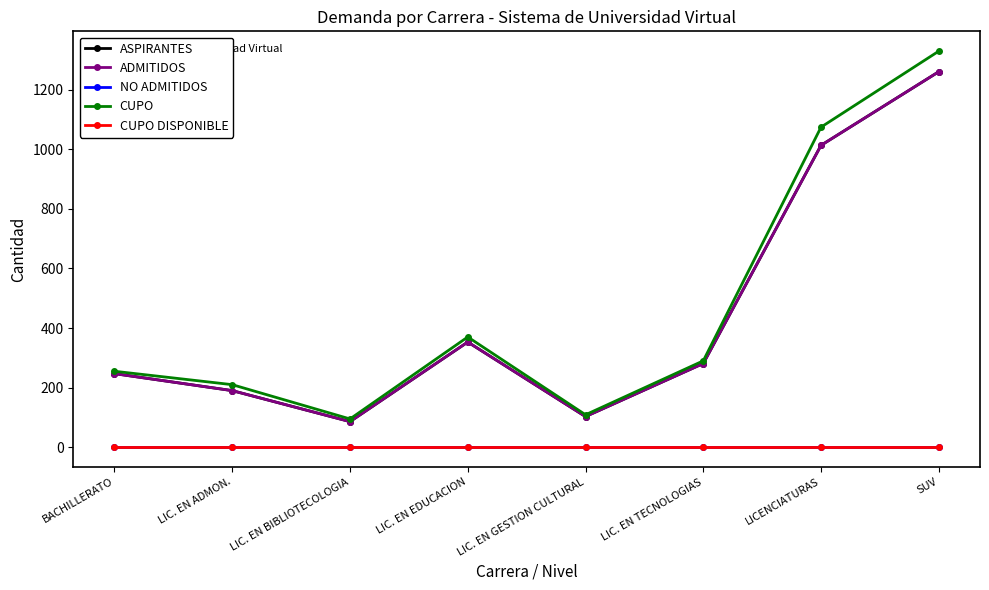

Which has a higher value, LIC. EN TECNOLOGIAS or LIC. EN GESTION CULTURAL?

LIC. EN TECNOLOGIAS